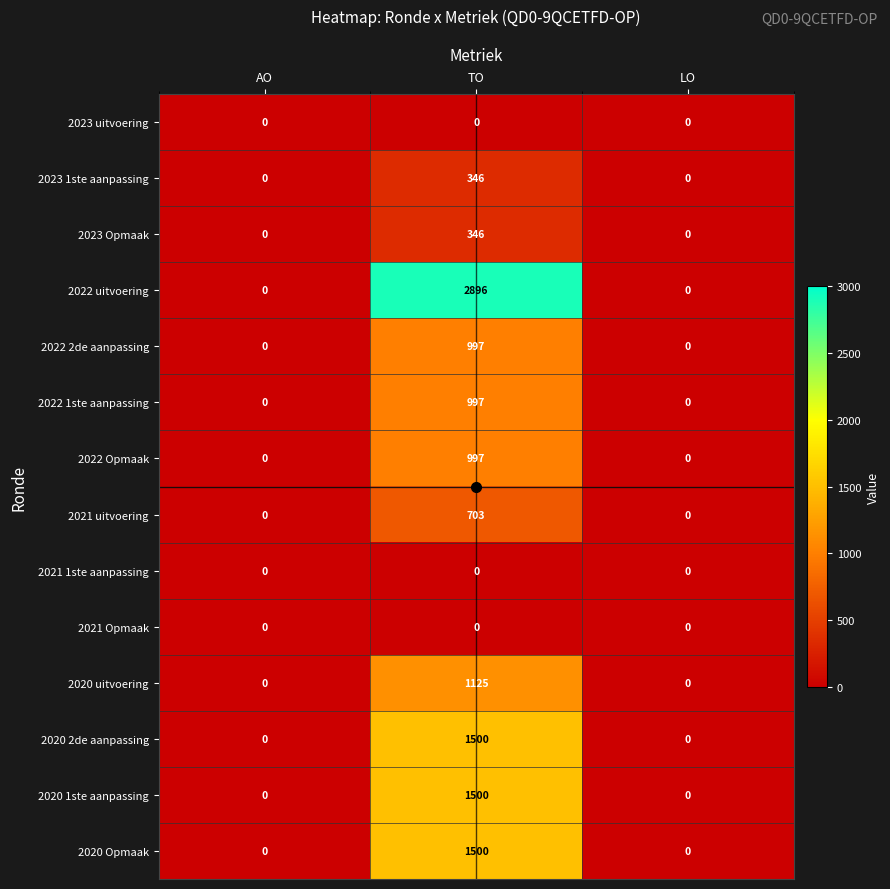

Is the value of 2022 uitvoering at AO greater than the value of 2020 2de aanpassing at TO?

No